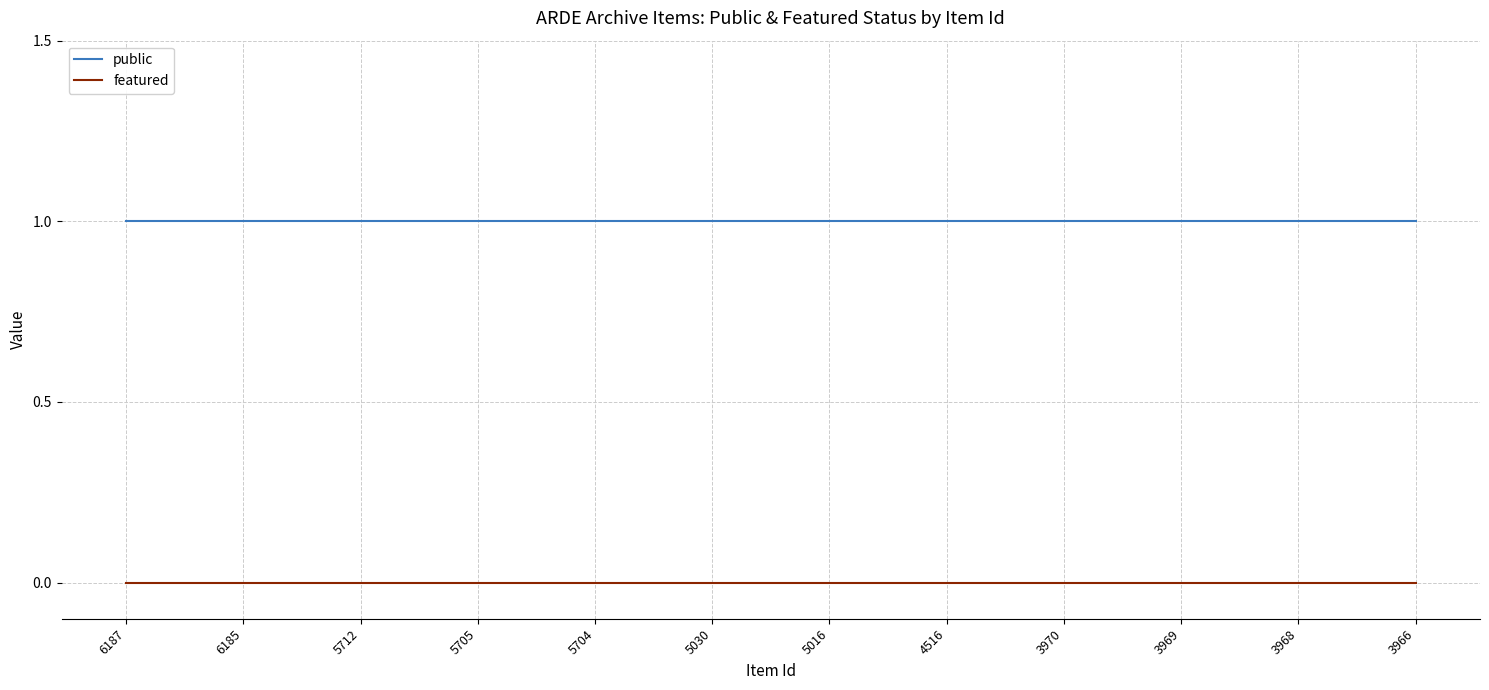

Is the value of featured at 5705 greater than the value of public at 3966?

No